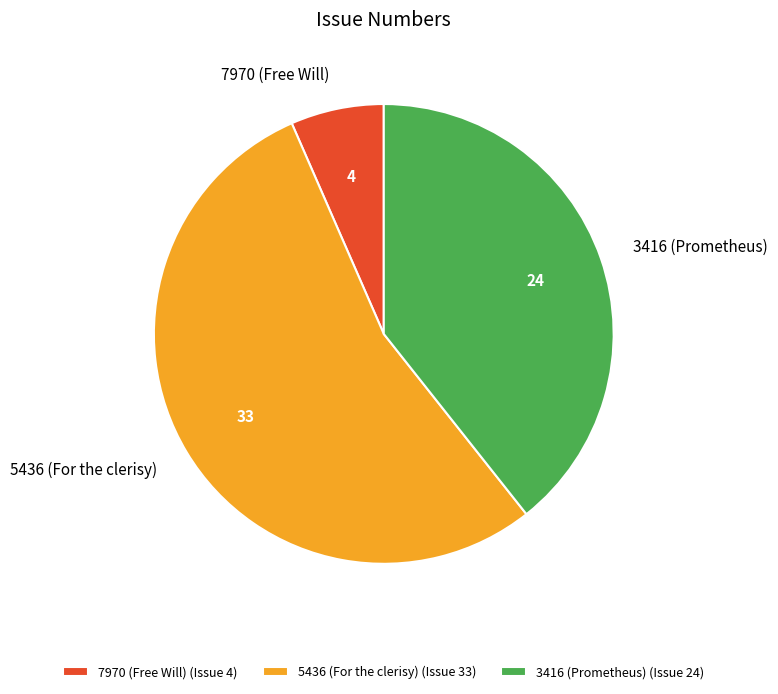

True or false: 5436 (For the clerisy) accounts for 65% of the total.

False